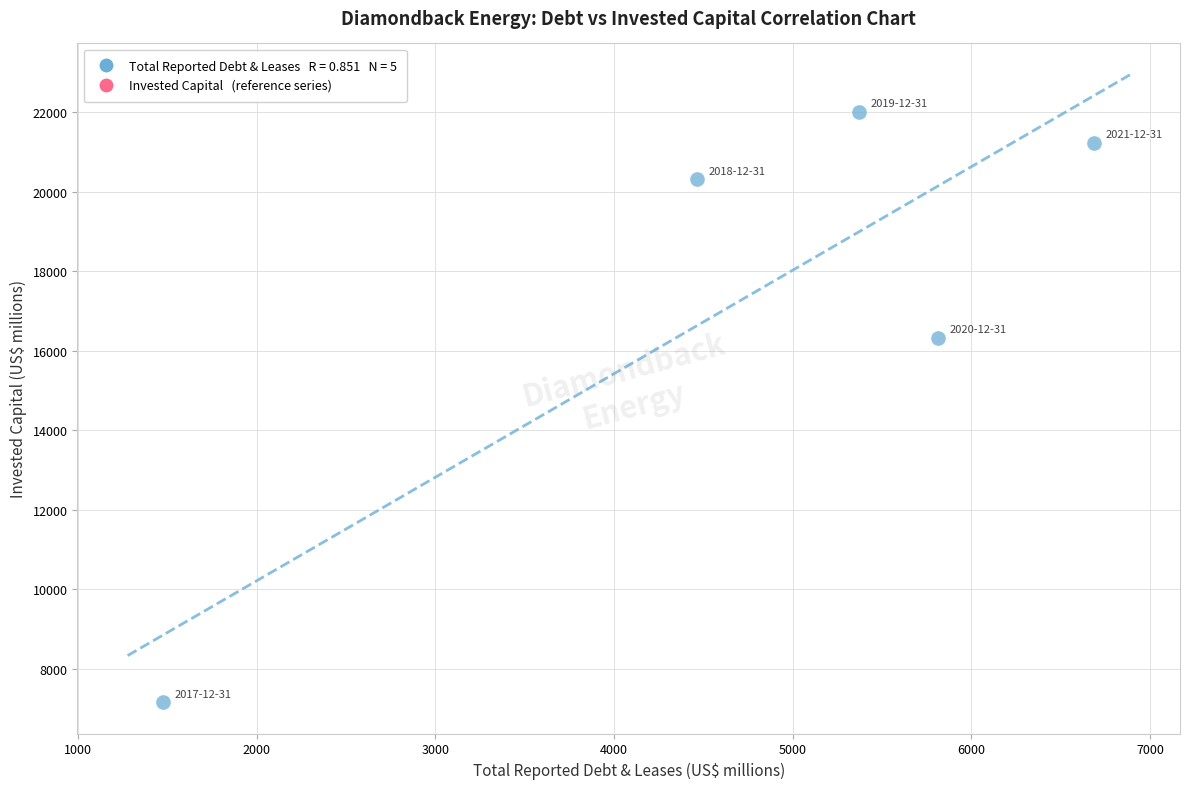

What Y value in the scatter plot is closest to 14584?

16329